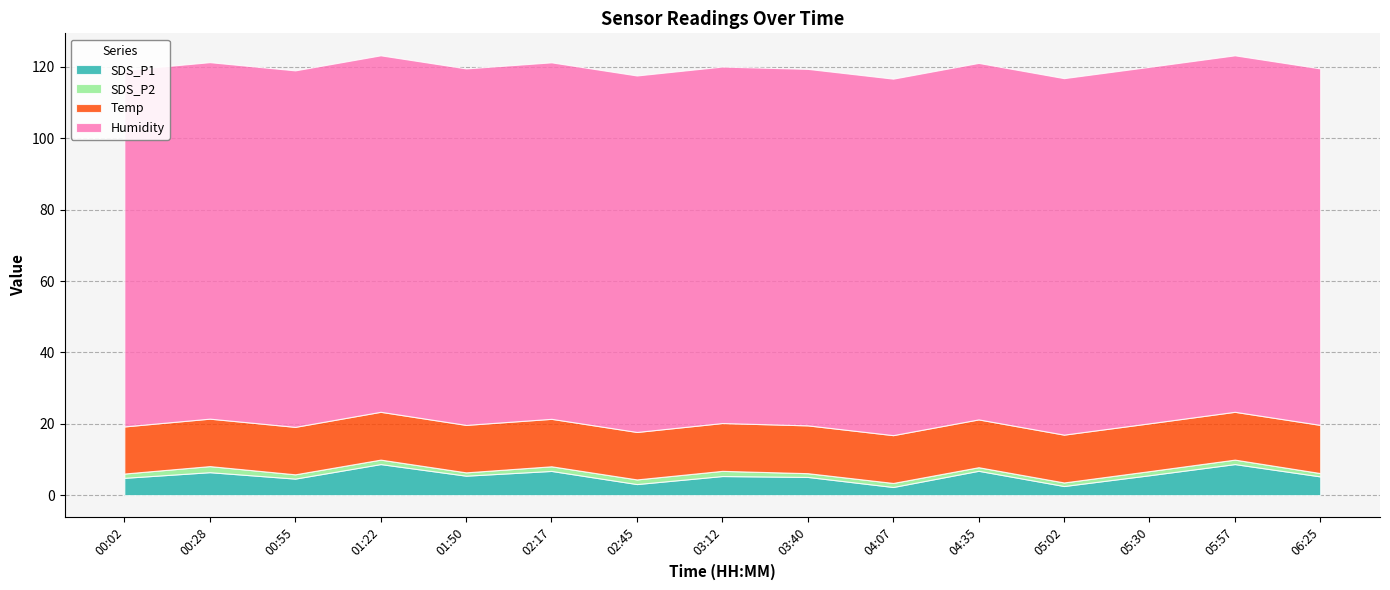

What is the label of the 10th point from the left?

04:07